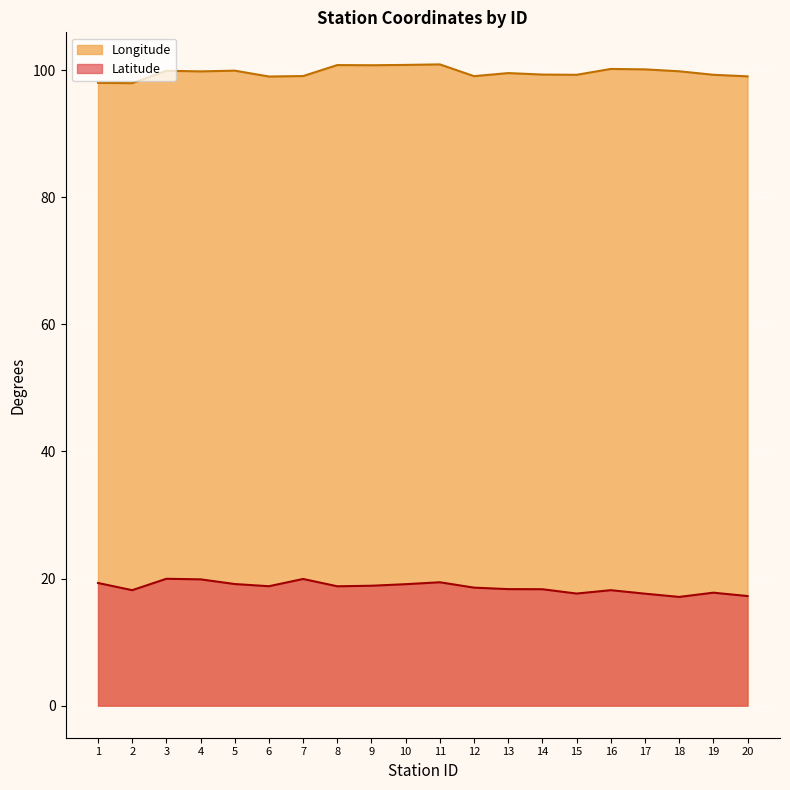

What is the value of the Longitude point at the 8th from the left?

100.8